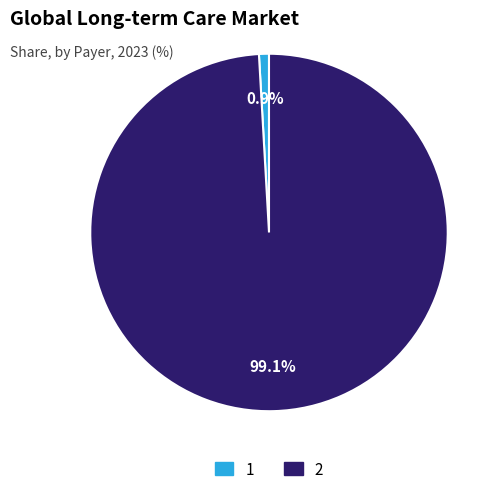

What percentage is the 1 slice, to the nearest percent?

1%